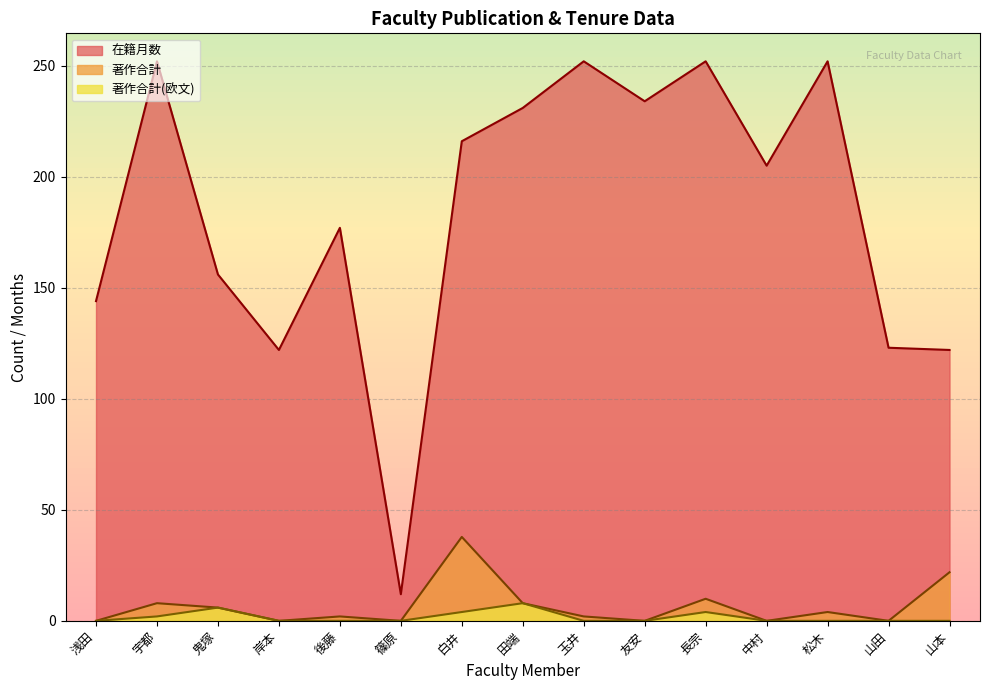

True or false: 著作合計 and 在籍月数 cross at least once.

False